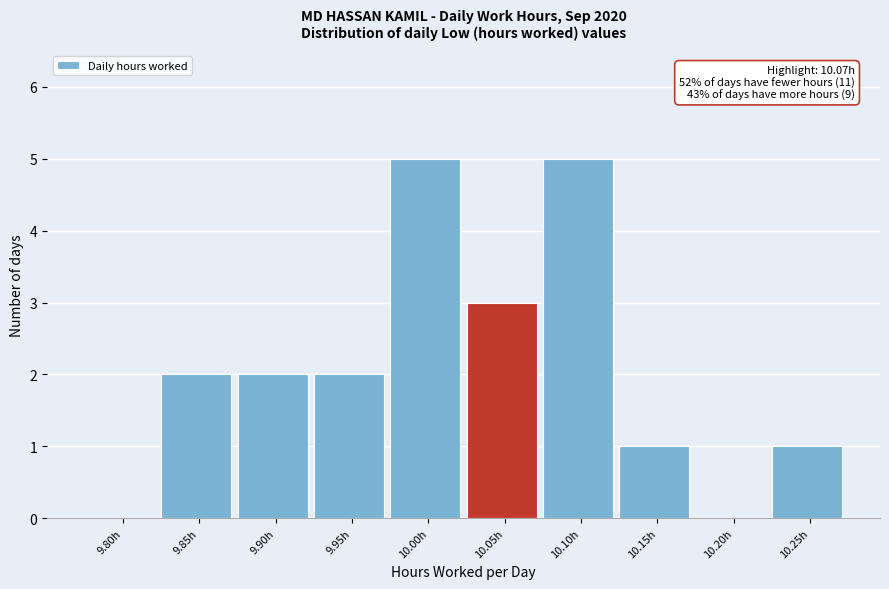

Reading left to right, what are all the values shown in this chart?

9.80h=0	9.85h=2	9.90h=2	9.95h=2	10.00h=5	10.05h=3	10.10h=5	10.15h=1	10.20h=0	10.25h=1